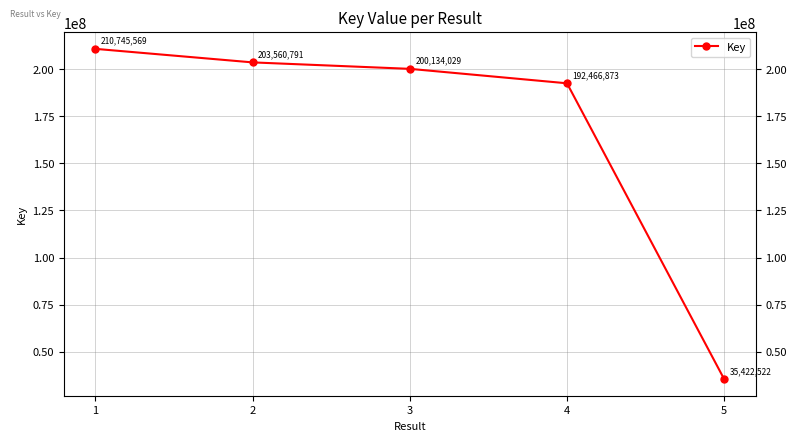

Rank the categories by value from lowest to highest.

5, 4, 3, 2, 1